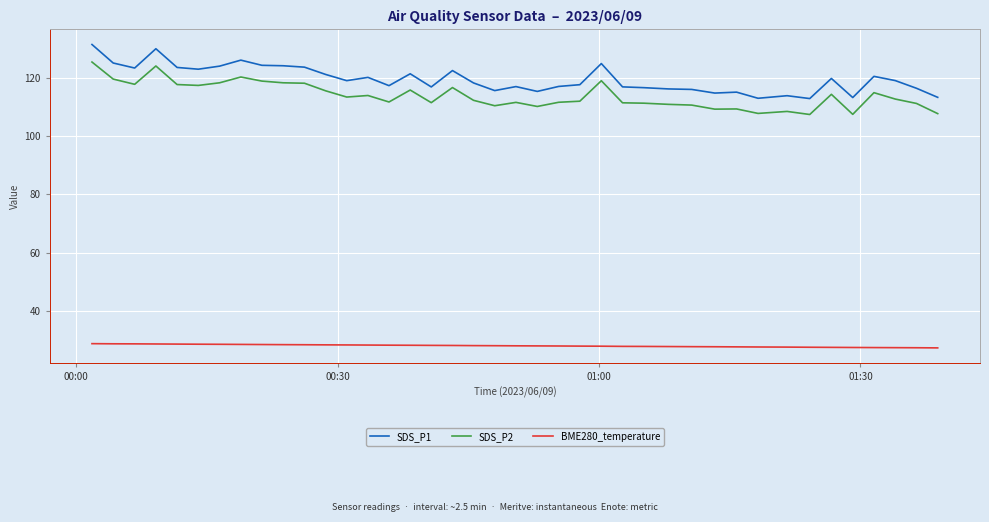

What is the minimum value shown in the chart?

27.5